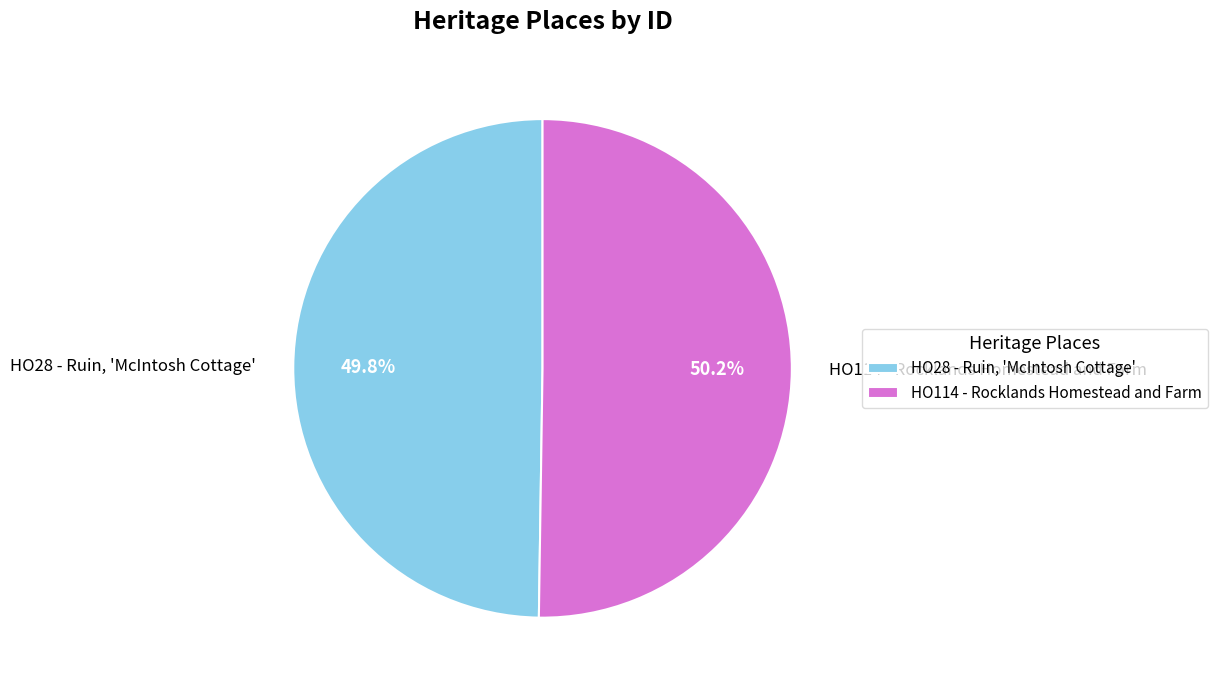

Combined, do HO28 - Ruin, 'McIntosh Cottage' and HO114 - Rocklands Homestead and Farm account for over 50%?

Yes